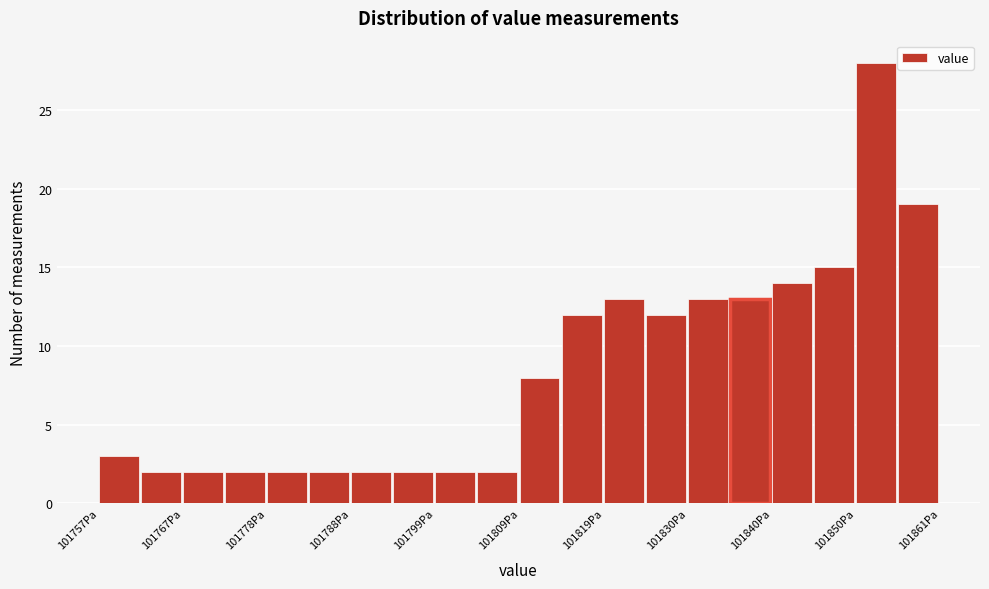

Around what value on the x-axis is the tallest bar? Give the approximate position of its centre, as read against the axis.

101852